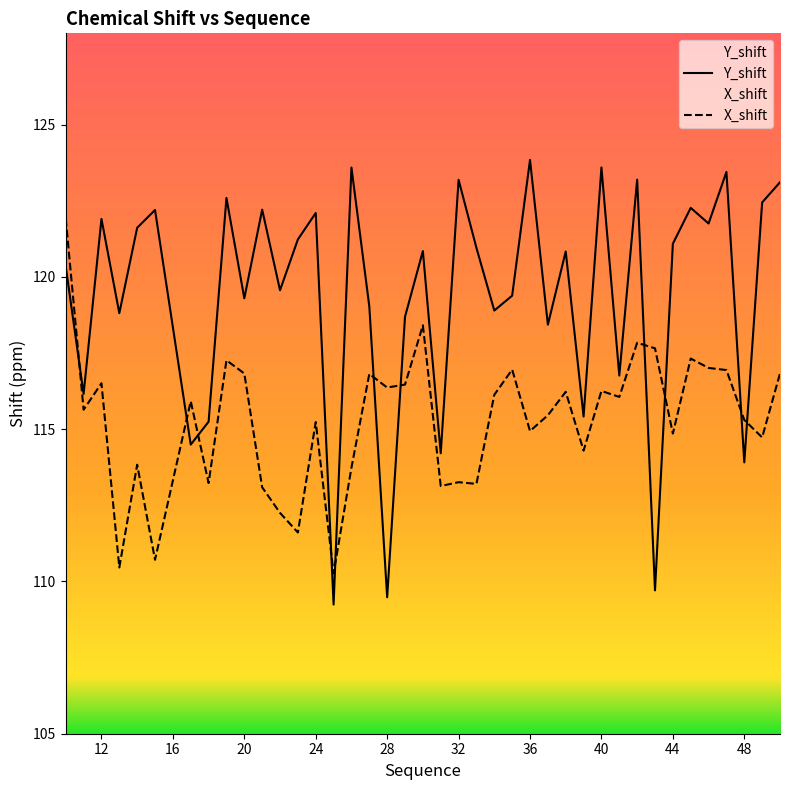

What is the difference between the maximum and minimum values in the Y_shift series?

14.6